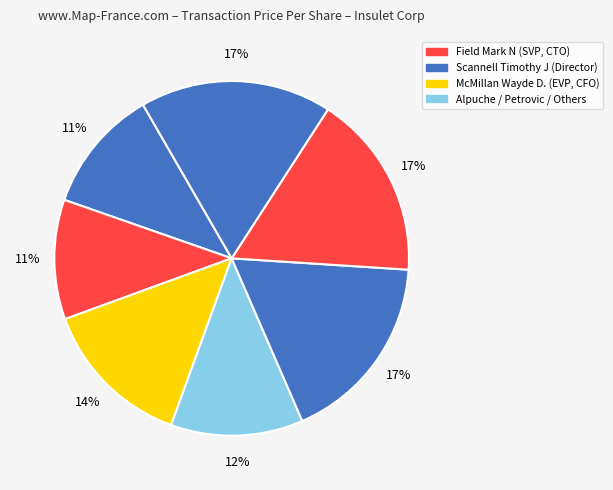

How many segments does this pie chart have?

7